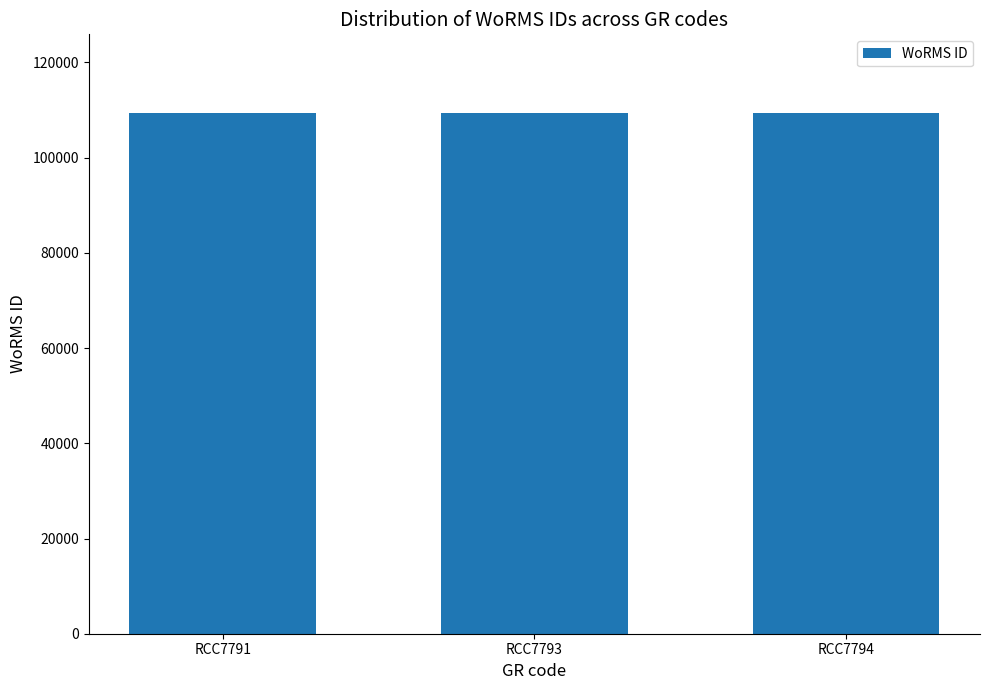

What is the approximate value at RCC7794?

109445